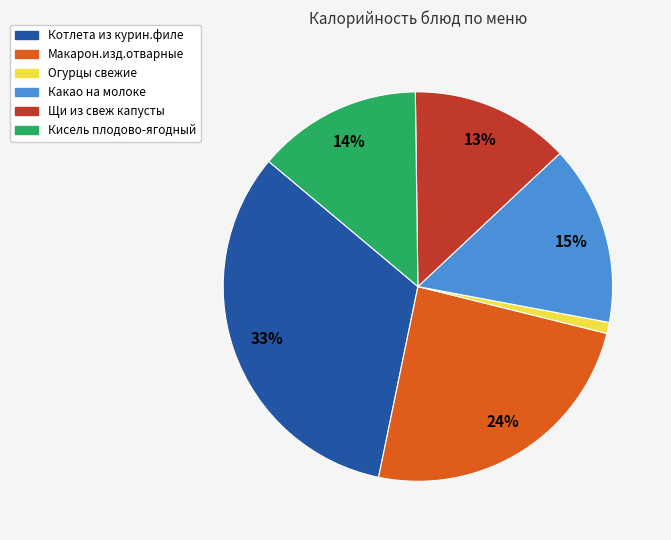

What is the smallest slice in the pie chart?

Огурцы свежие